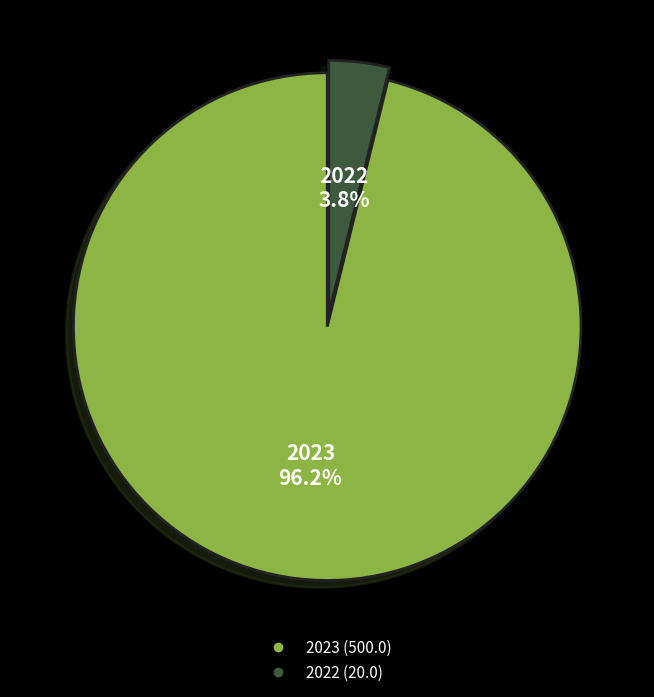

Count the number of slices in the pie.

2